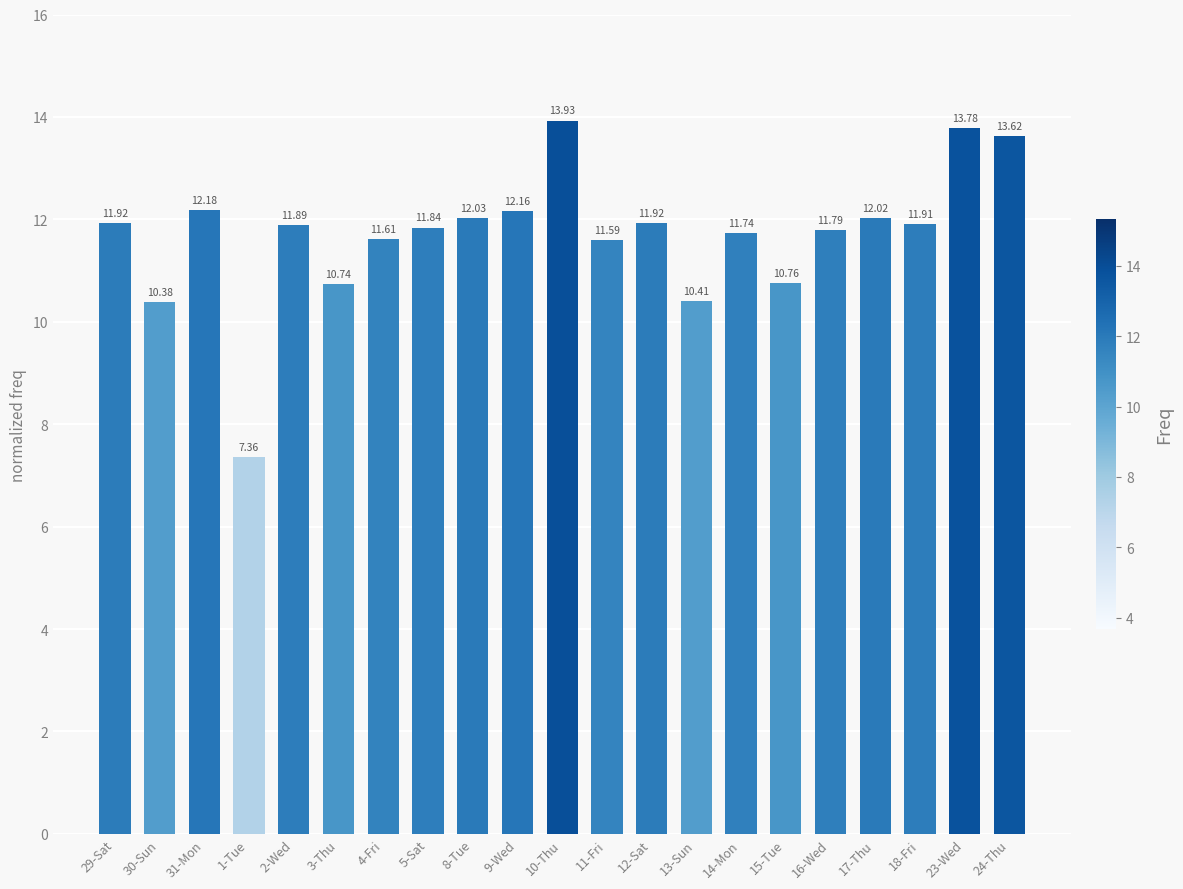

The chart shows a value of 10.7 at 3-Thu. True or false?

True